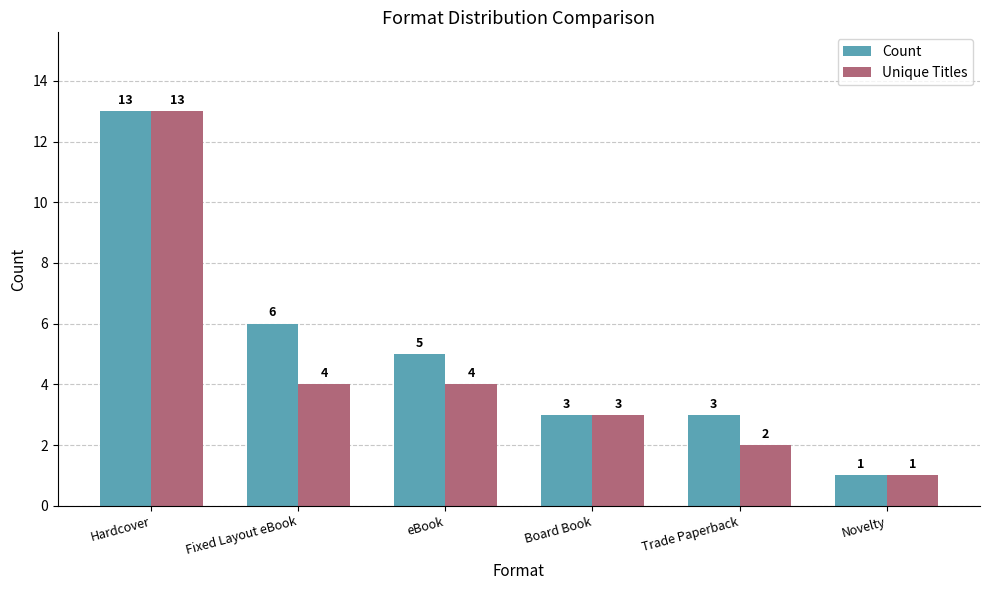

What position from the left is Fixed Layout eBook?

2